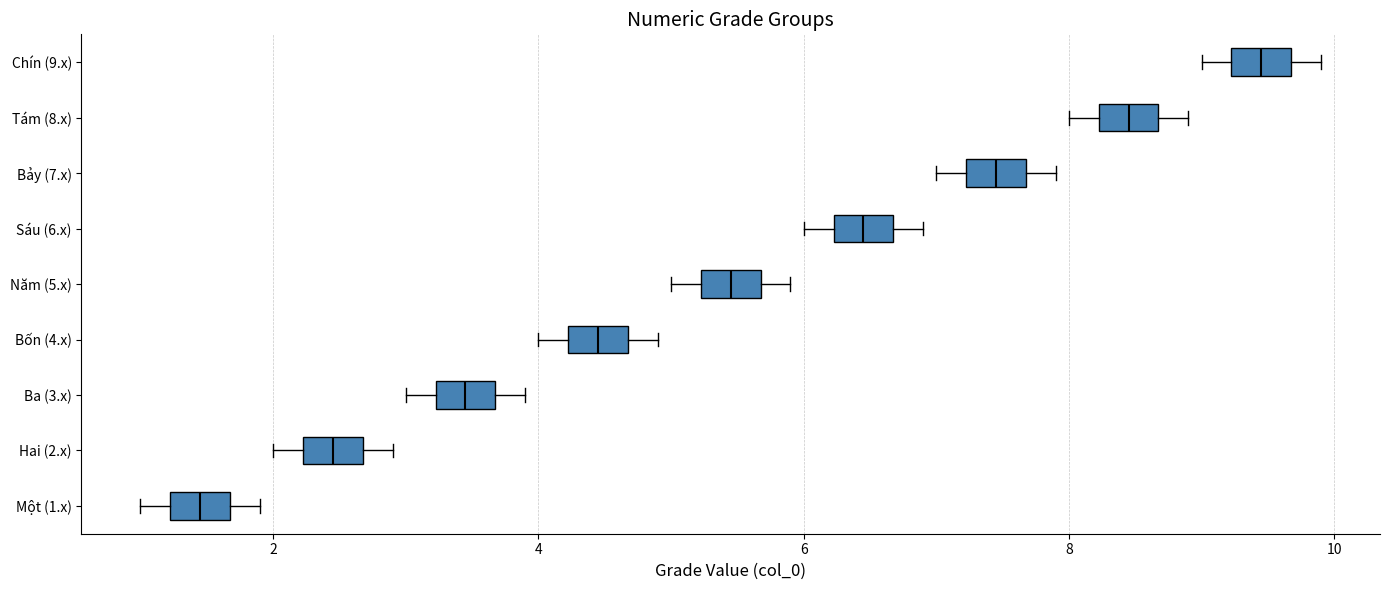

Which box has the furthest to the right median line?

Chín (9.x)